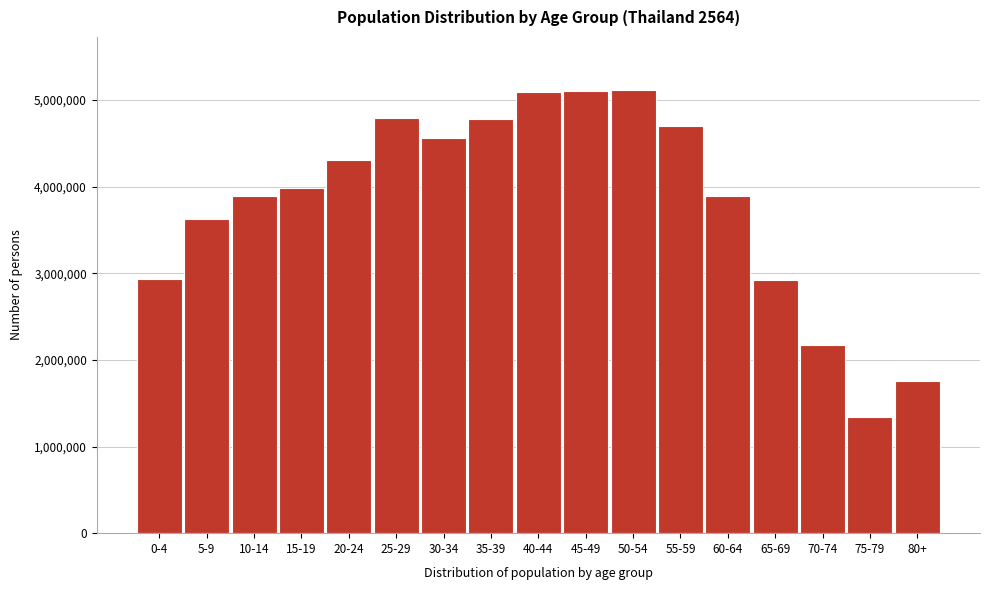

The value at 50-54 is 1563235. True or false?

False